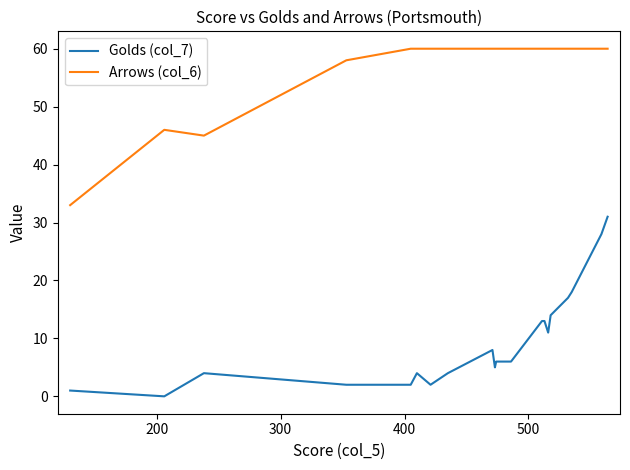

Which series has the widest spread of values?

Golds (col_7)